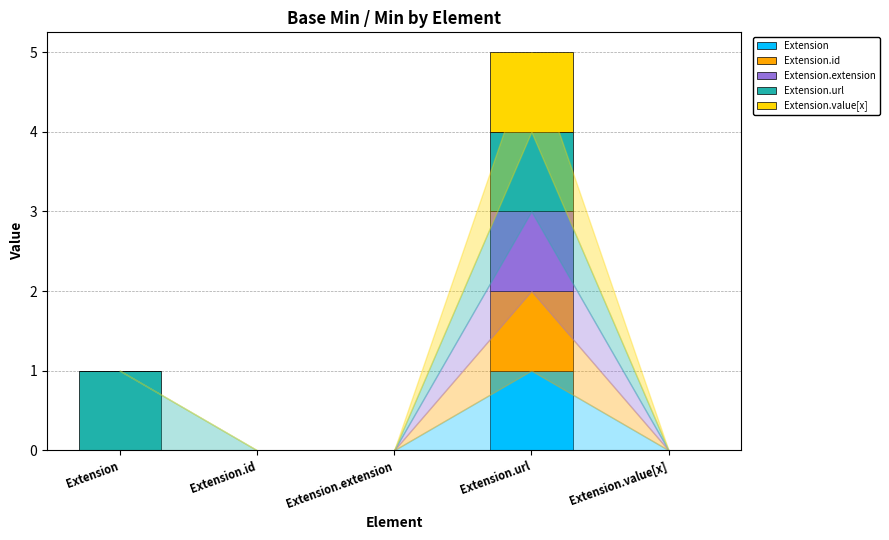

At which label does Extension reach its peak?

Extension.url